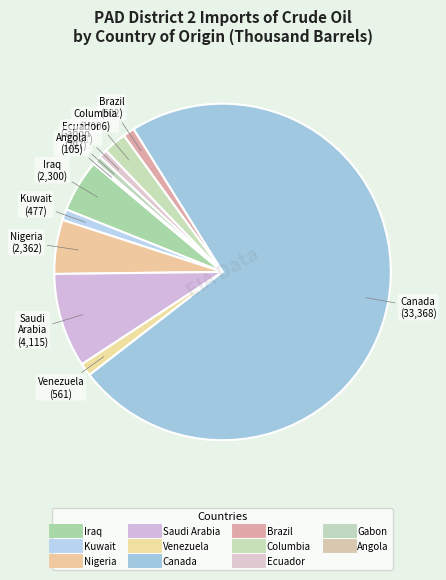

What is the change in value from Venezuela to Canada?

+32807